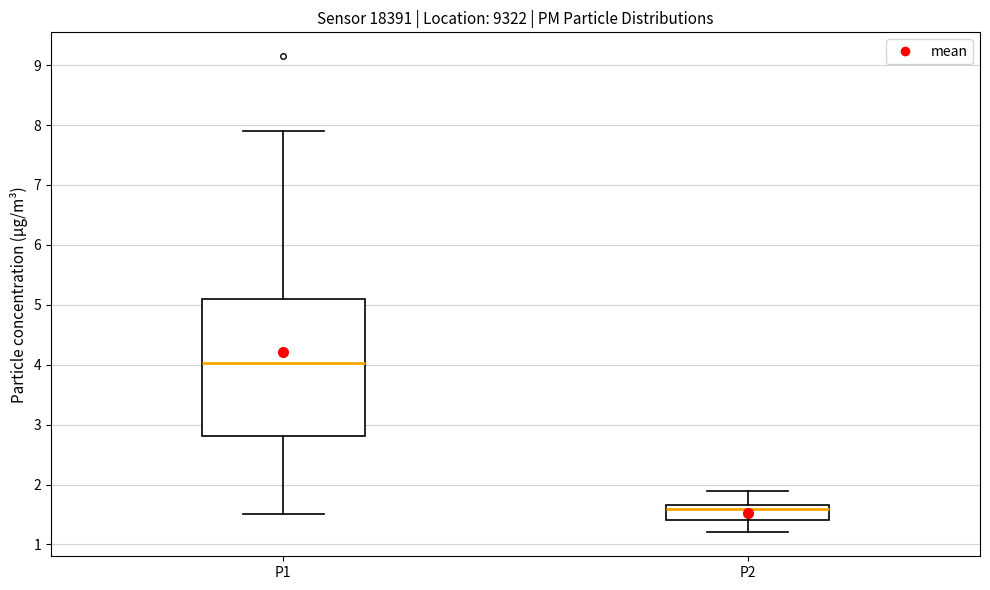

Reading left to right, transcribe this box plot: for each box, give where its median line is, the range the box spans, and where its two whiskers end, as read against the y-axis. The values are not printed on the chart, so give them approximately, as read against the axis.

P1: median 4.0, box 2.8 to 5.1, whiskers 1.5 to 7.9
P2: median 1.6, box 1.4 to 1.7, whiskers 1.2 to 1.9